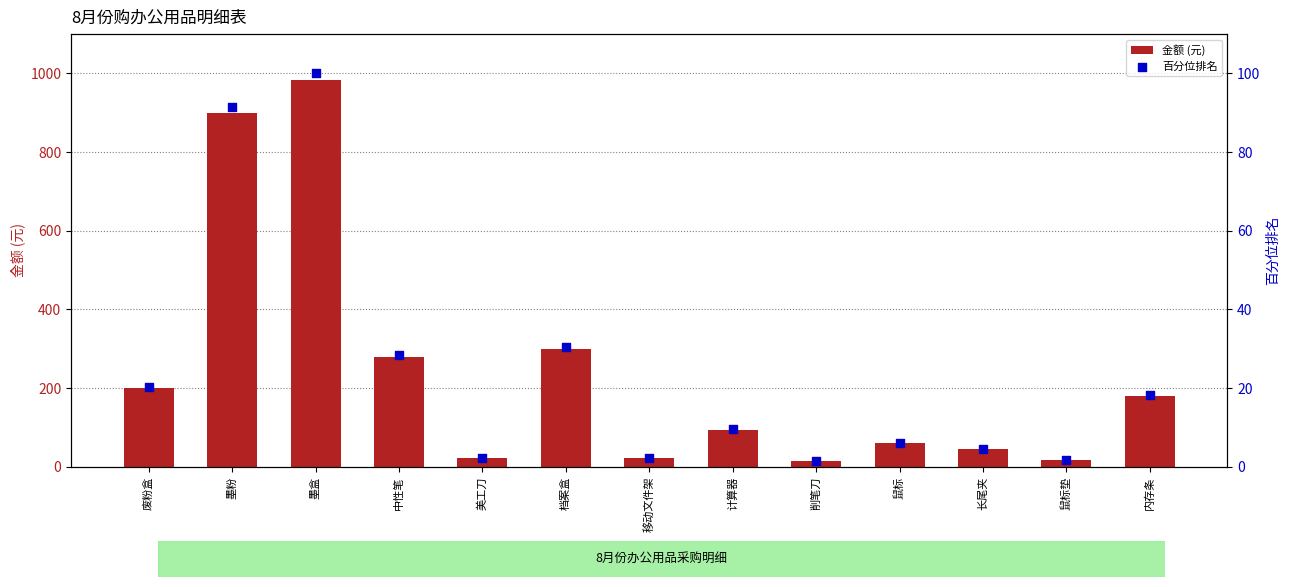

Is the value of 百分位排名 at 鼠标垫 greater than the value of 金额 (元) at 墨粉?

No